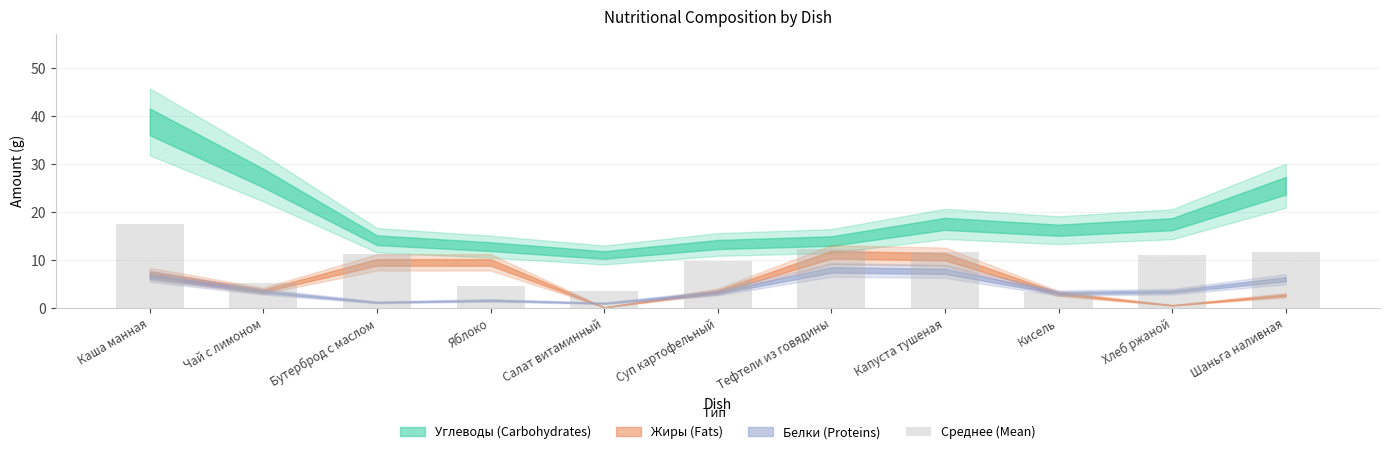

Which has a higher value, Кисель or Шаньга наливная?

Шаньга наливная